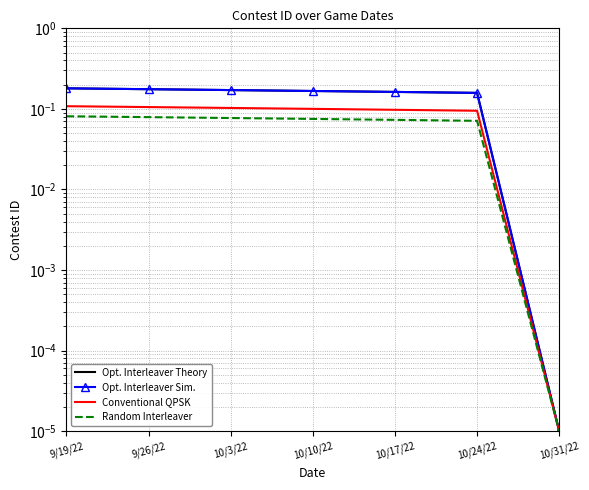

What position from the left is 10/24/22?

6